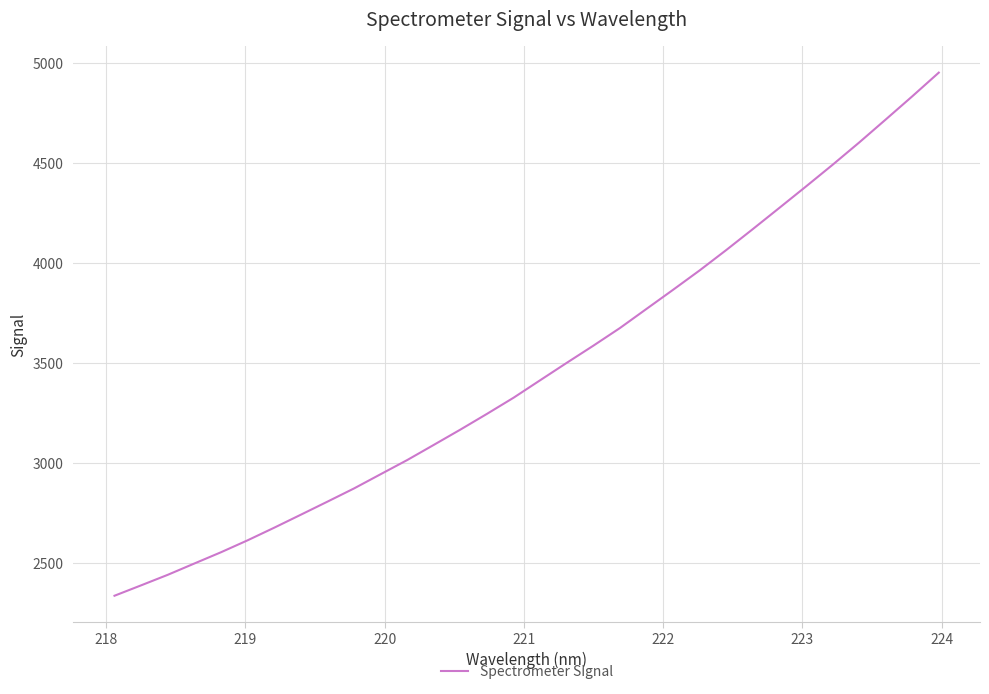

How many distinct data groups are displayed?

1